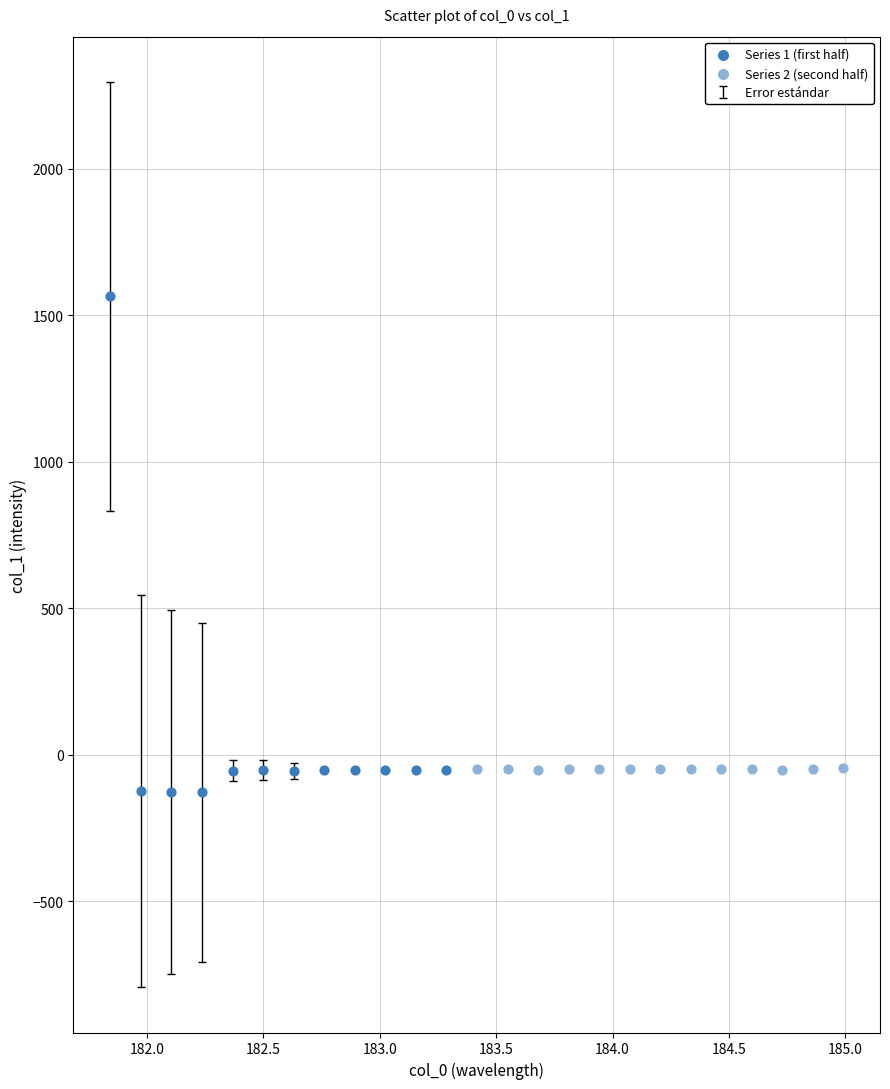

Which series reaches the minimum Y coordinate?

Series 1 (first half)